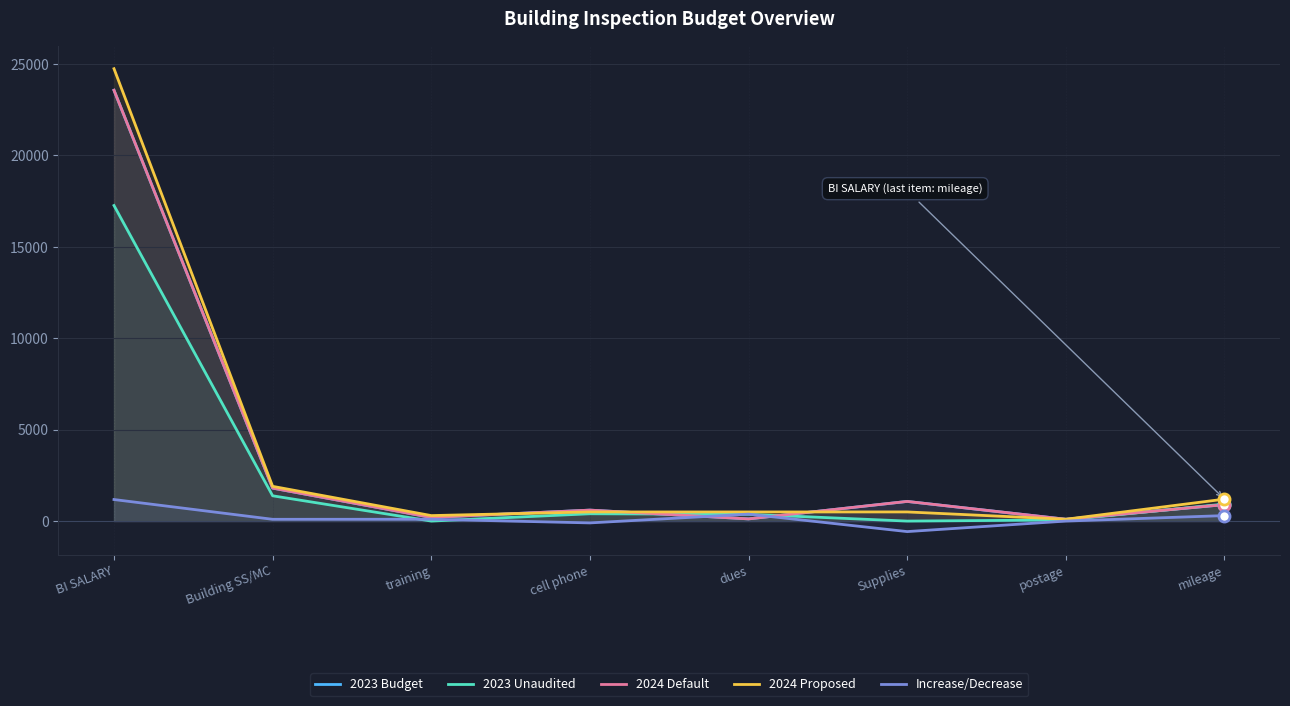

Which label corresponds to the largest value in the chart?

BI SALARY